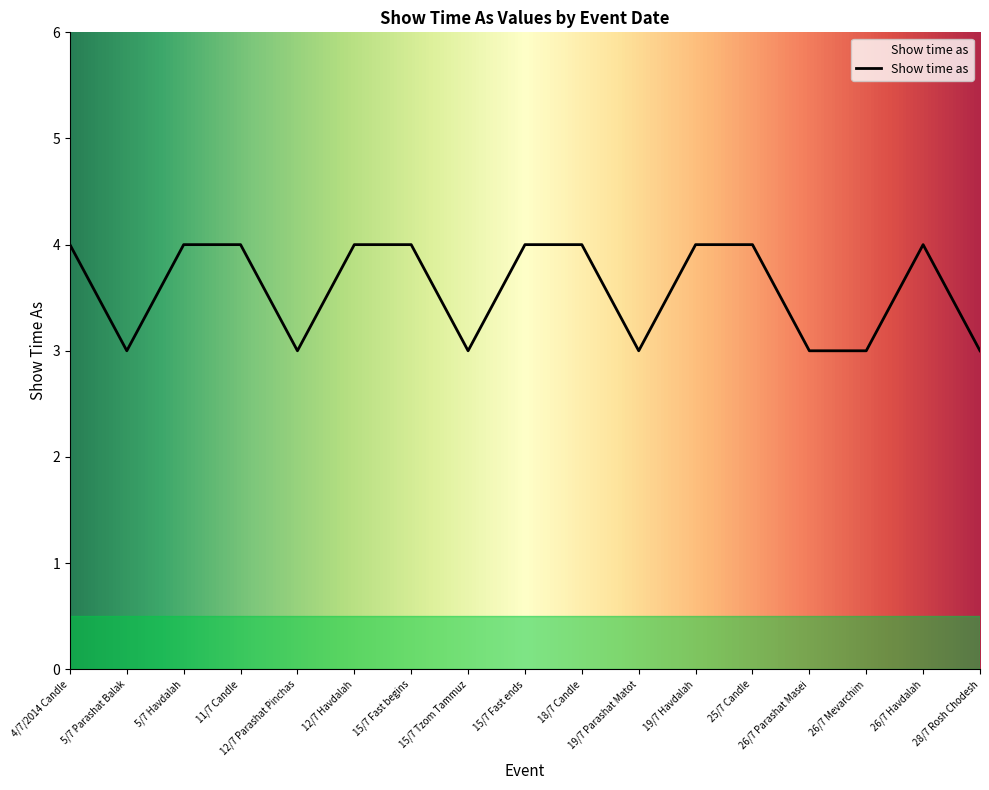

Approximately how many times larger is the value at 5/7 Havdalah compared to 15/7 Tzom Tammuz?

1.3